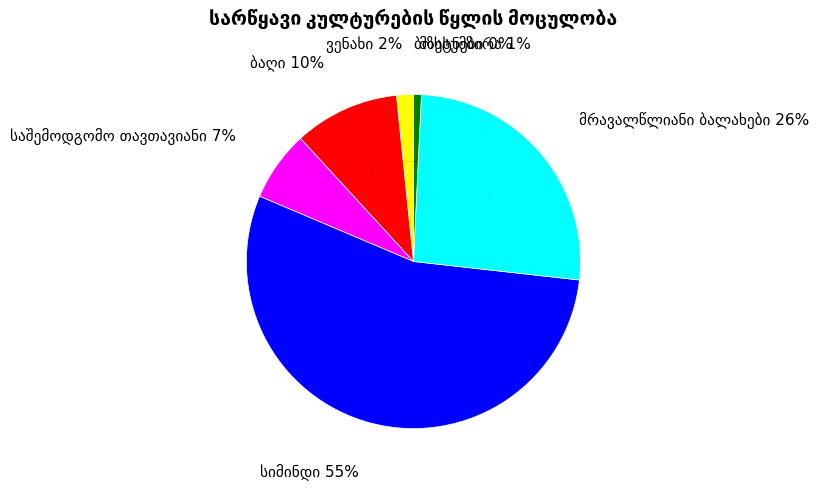

Which category accounts for the majority?

სიმინდი